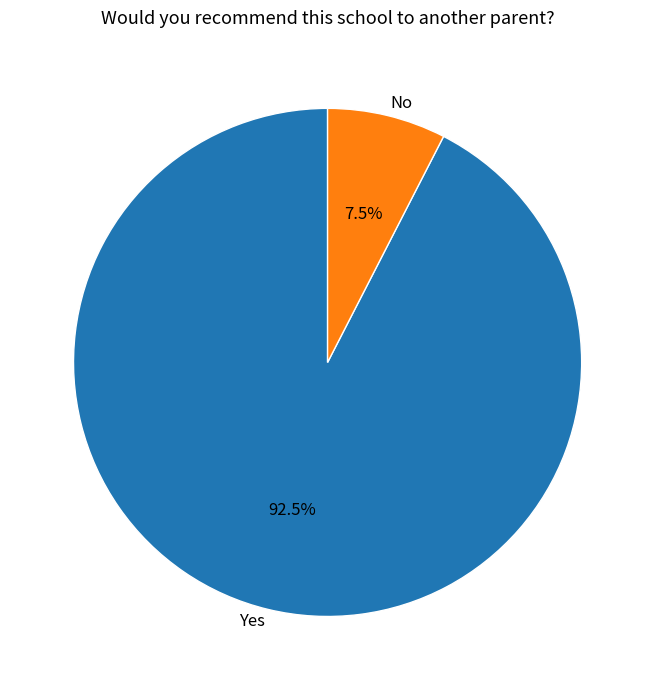

What portion of the pie excludes No?

92.5%